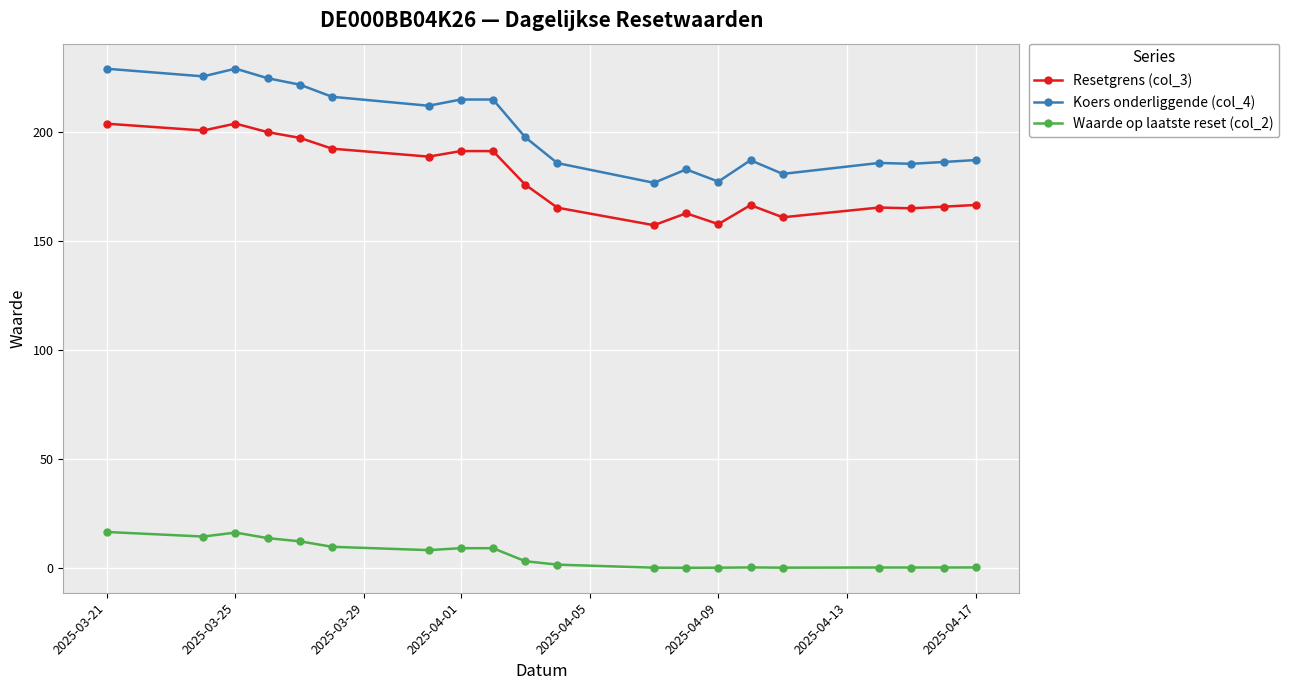

True or false: Resetgrens (col_3) has a value of 203.7 at 2025-03-21.

True